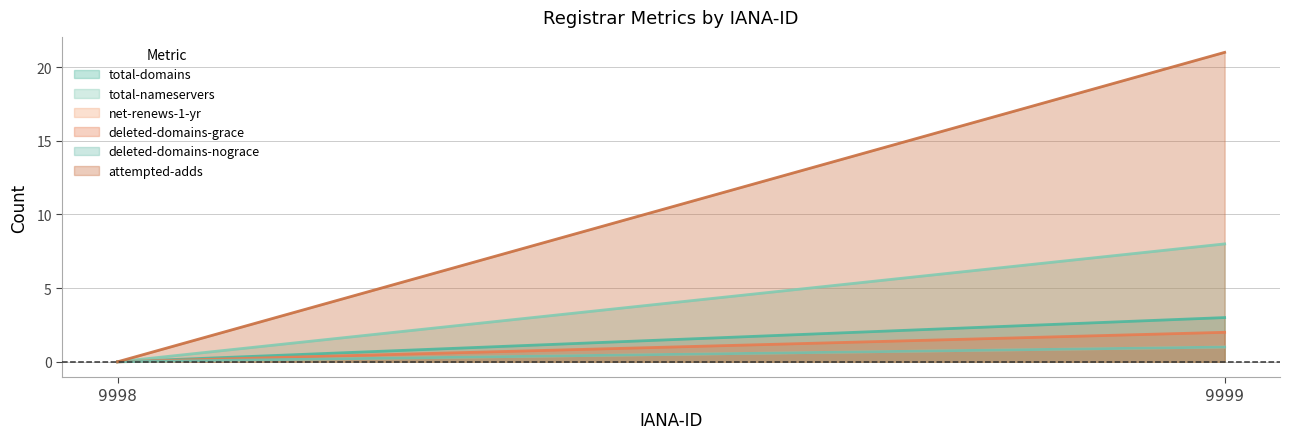

What is the average value of the total-nameservers series?

4